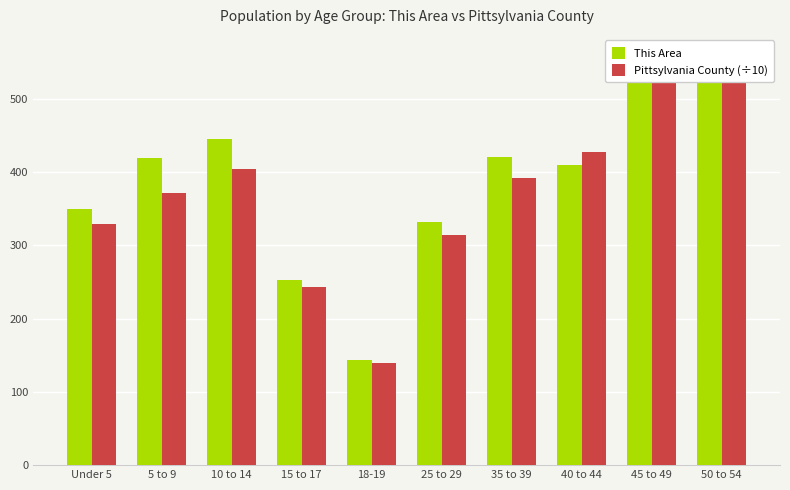

What is the label of the 1st bar from the left?

Under 5